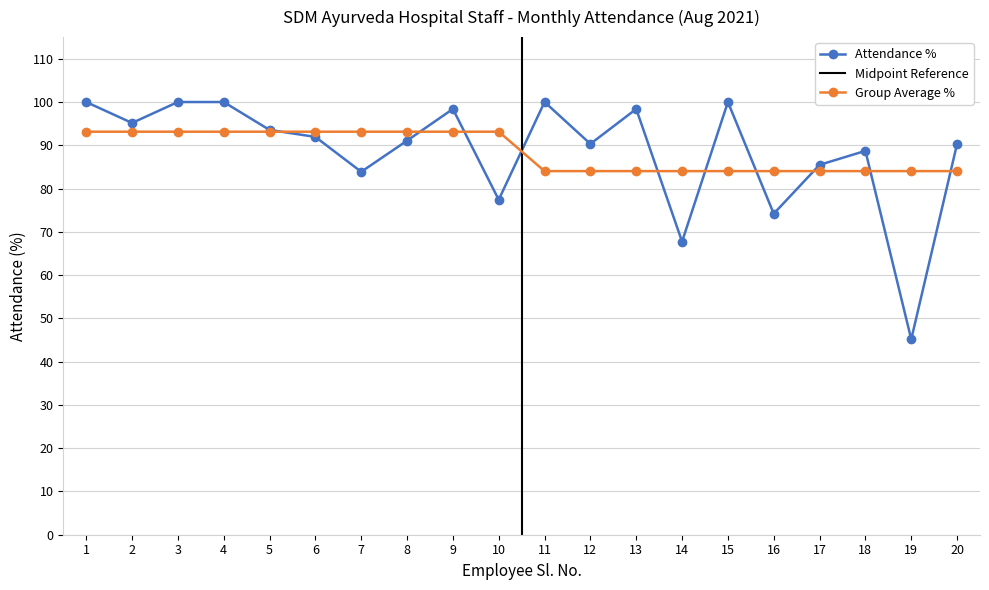

What is the average value?

88.6